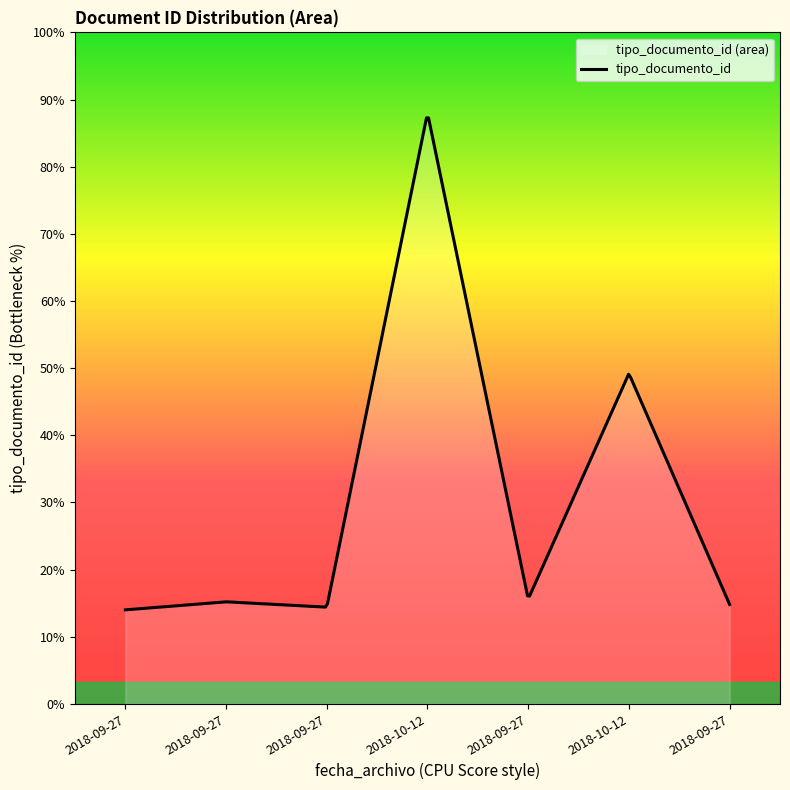

The value at 2018-09-27 is 20. True or false?

False